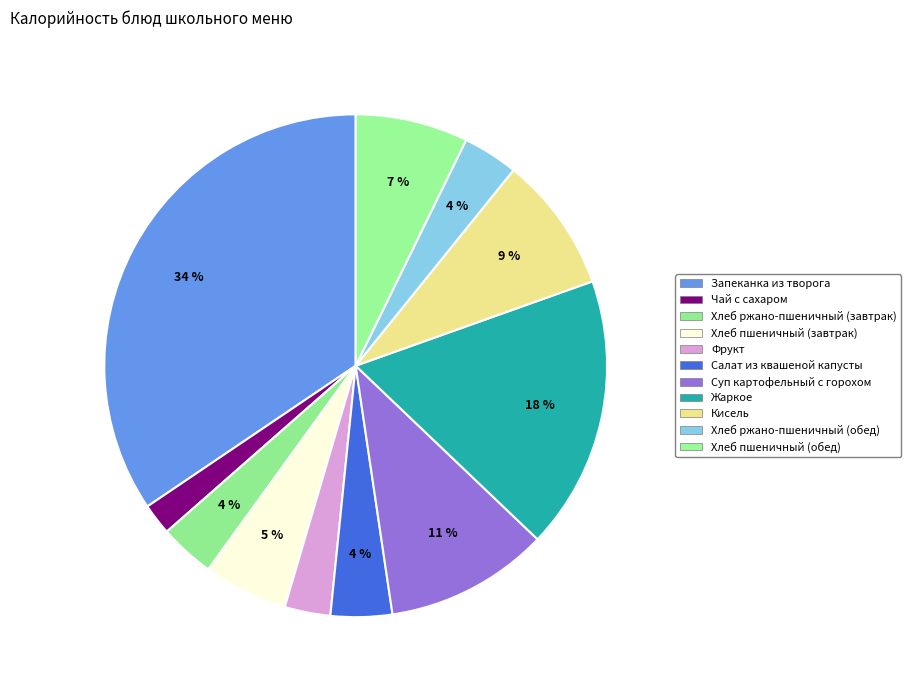

To the nearest percent, what is the combined percentage of Хлеб ржано-пшеничный (обед) and Фрукт?

7%